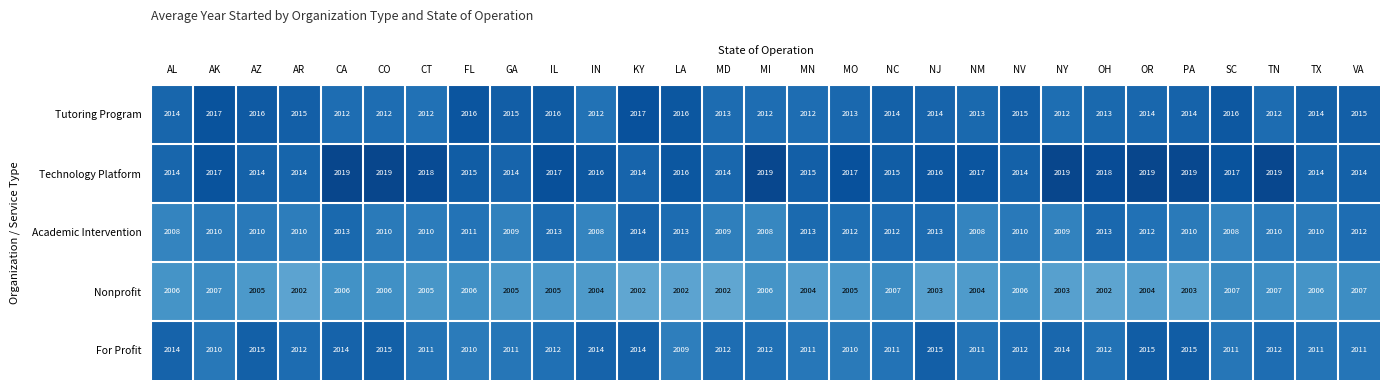

What is the highest value of the For Profit series?

2015